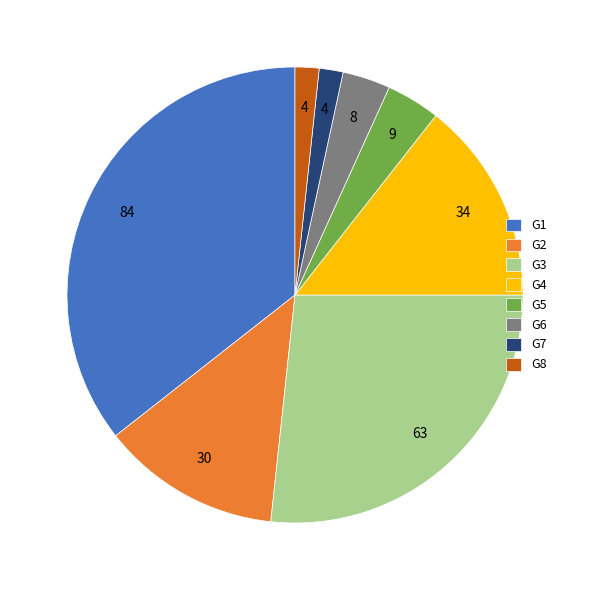

Is it true that G3 is 33% of the pie?

False